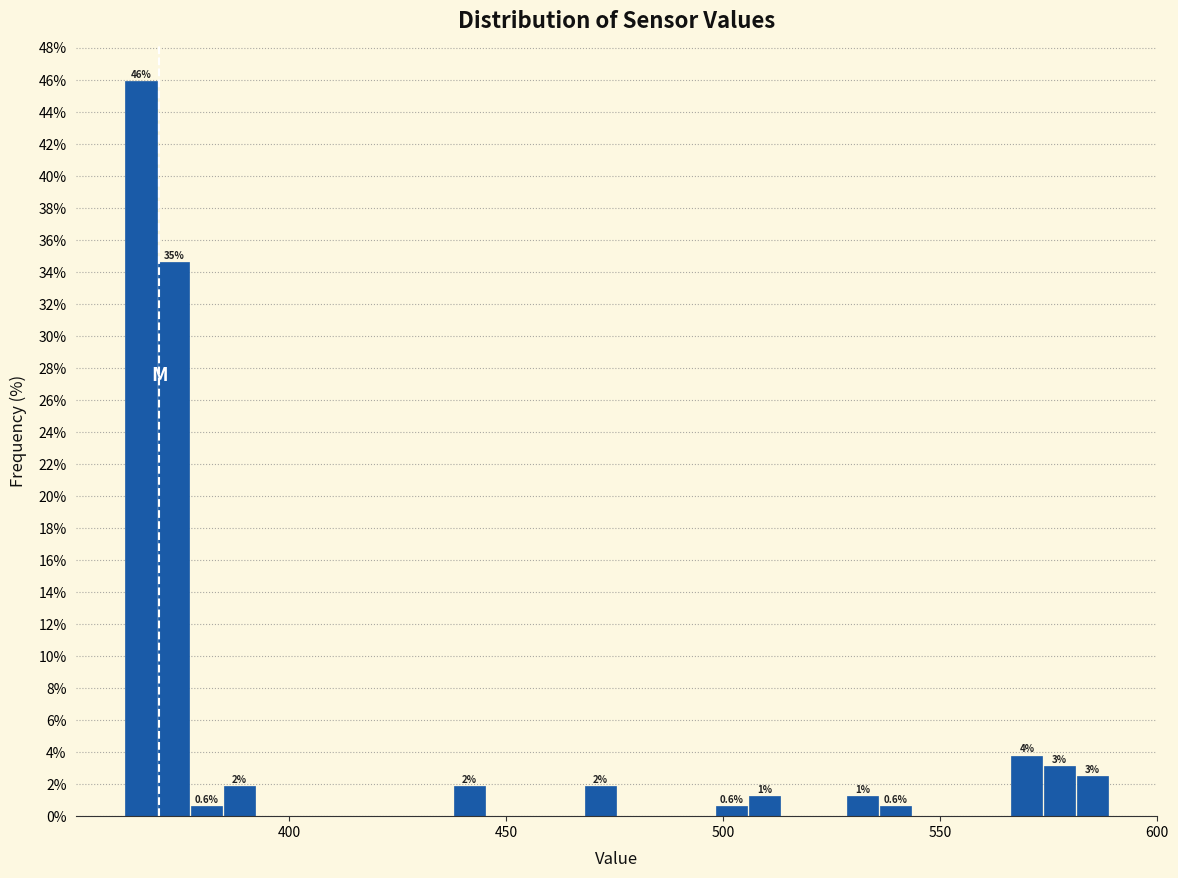

Read against the x-axis, roughly where is the centre of the tallest bar?

365